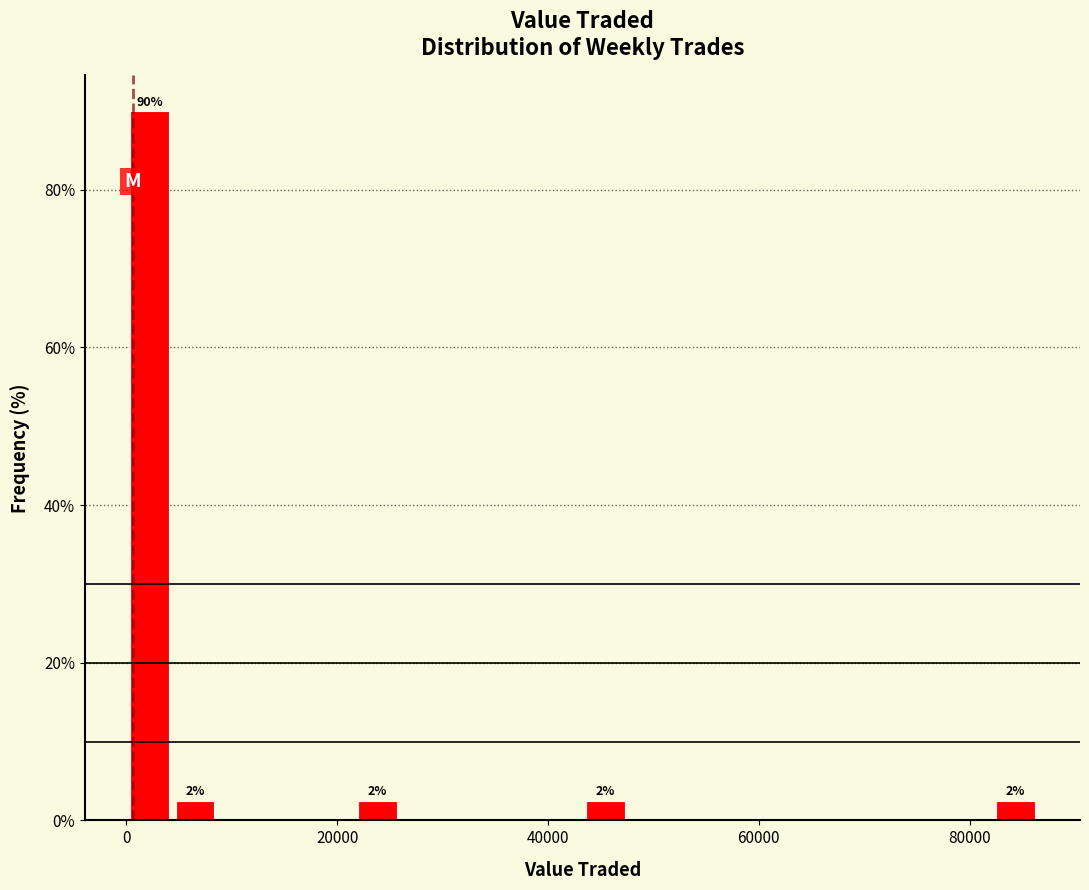

Around what value on the x-axis is the tallest bar? Give the approximate position of its centre, as read against the axis.

2000